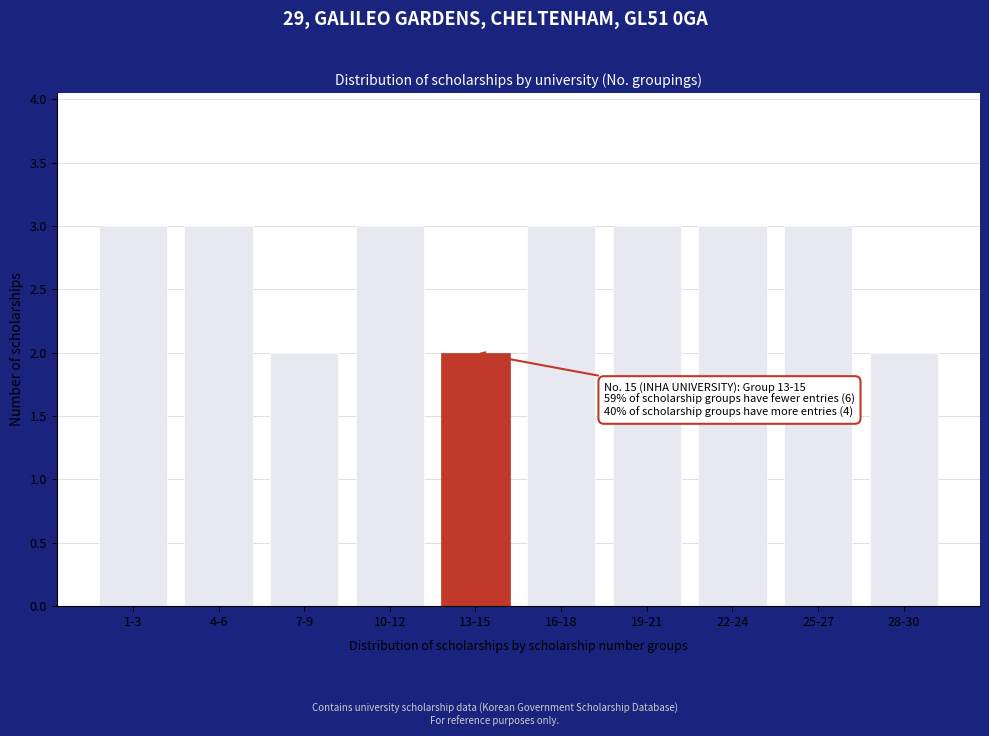

Reading left to right, transcribe all the data shown in this chart.

3	3	2	3	2	3	3	3	3	2